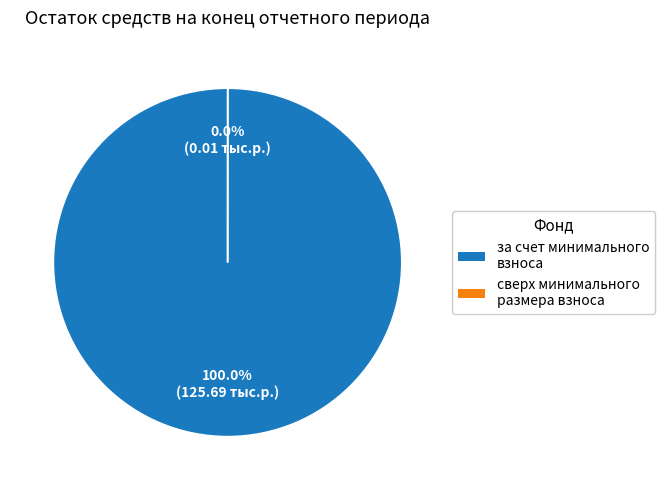

Is сверх минимального размера взноса the majority of the pie?

No